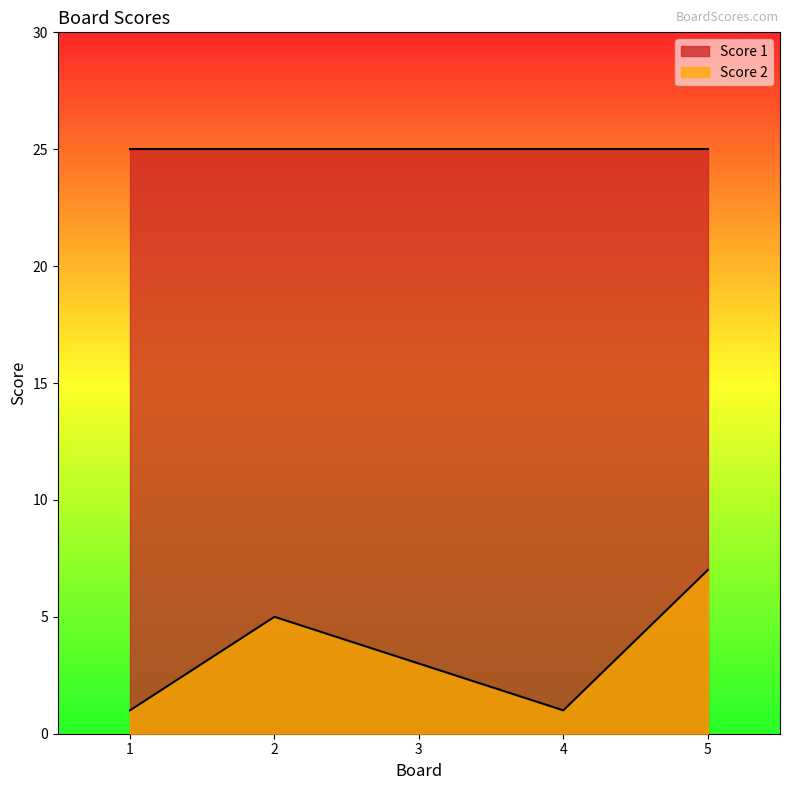

True or false: the data shows 1 at 1.

False